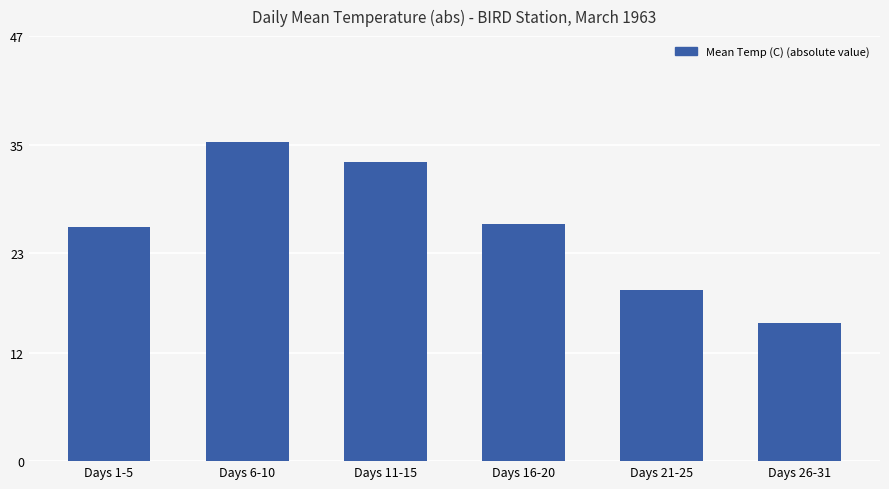

What is the sum of the values at Days 6-10 and Days 16-20?

61.5